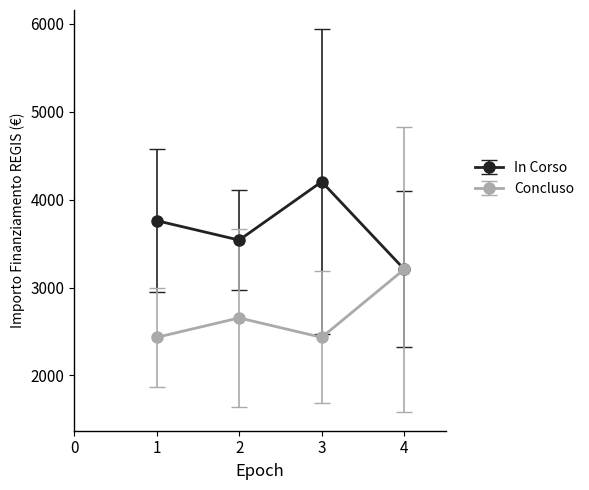

The value of Concluso at 3 is 2433.2. True or false?

True